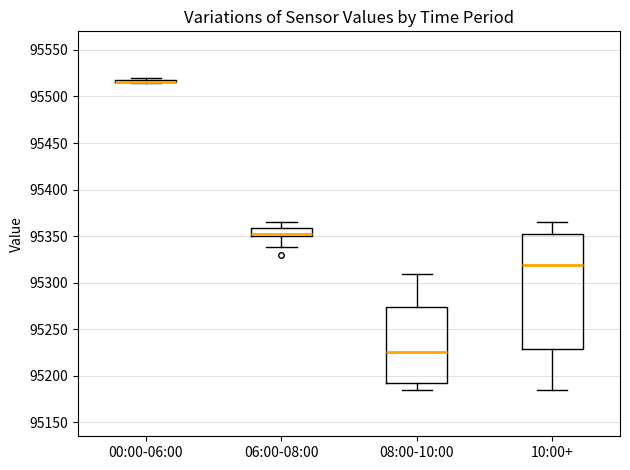

Where does the upper whisker of the box for 10:00+ end on the y-axis? The values are not printed on the chart, so give them approximately, as read against the axis.

95365